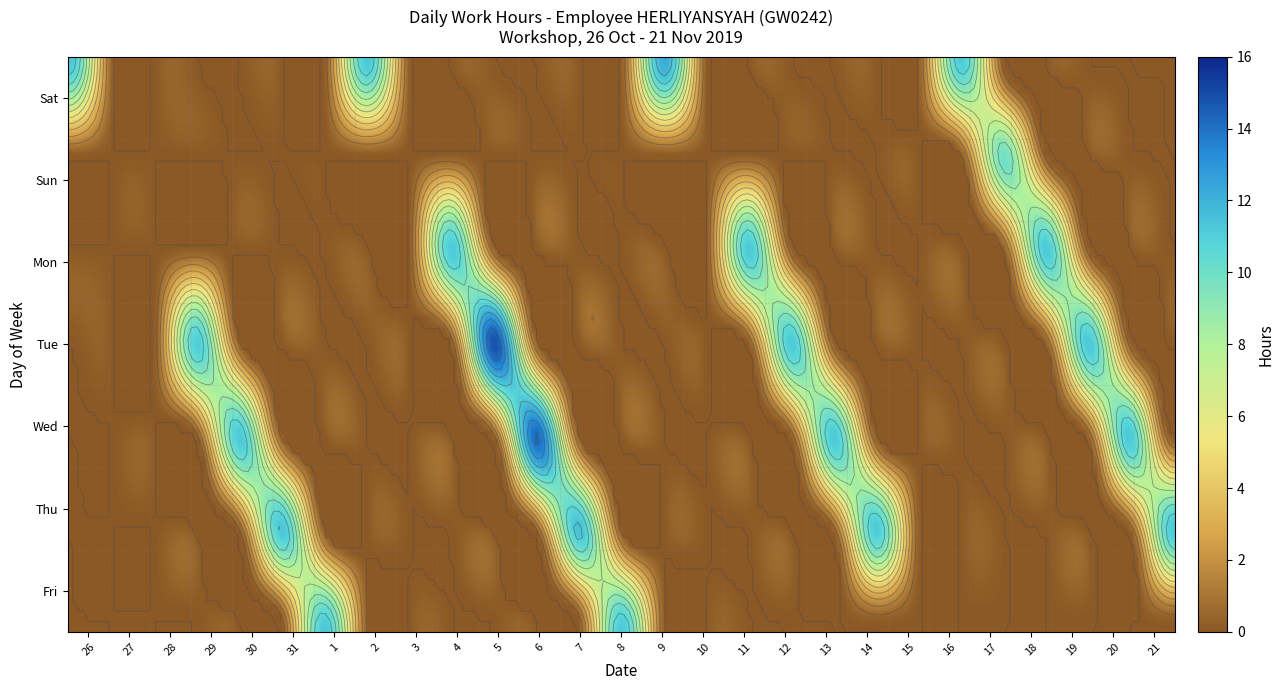

Reading left to right, extract all data points from this chart.

26: 11.3	0.0	0.0	0.0	0.0	0.0	0.0
27: 0.0	0.0	0.0	0.0	0.0	0.0	0.0
28: 0.0	0.0	0.0	0.0	0.0	0.0	0.0
29: 0.0	0.0	0.0	11.2	0.0	0.0	0.0
30: 0.0	0.0	0.0	0.0	11.3	0.0	0.0
31: 0.0	0.0	0.0	0.0	0.0	11.3	0.0
1: 0.0	0.0	0.0	0.0	0.0	0.0	11.3
2: 11.3	0.0	0.0	0.0	0.0	0.0	0.0
3: 0.0	0.0	0.0	0.0	0.0	0.0	0.0
4: 0.0	0.0	11.3	0.0	0.0	0.0	0.0
5: 0.0	0.0	0.0	15.0	0.0	0.0	0.0
6: 0.0	0.0	0.0	0.0	14.3	0.0	0.0
7: 0.0	0.0	0.0	0.0	0.0	11.5	0.0
8: 0.0	0.0	0.0	0.0	0.0	0.0	11.2
9: 12.3	0.0	0.0	0.0	0.0	0.0	0.0
10: 0.0	0.0	0.0	0.0	0.0	0.0	0.0
11: 0.0	0.0	11.3	0.0	0.0	0.0	0.0
12: 0.0	0.0	0.0	11.2	0.0	0.0	0.0
13: 0.0	0.0	0.0	0.0	11.3	0.0	0.0
14: 0.0	0.0	0.0	0.0	0.0	11.2	0.0
15: 0.0	0.0	0.0	0.0	0.0	0.0	0.0
16: 11.2	0.0	0.0	0.0	0.0	0.0	0.0
17: 0.0	10.0	0.0	0.0	0.0	0.0	0.0
18: 0.0	0.0	11.3	0.0	0.0	0.0	0.0
19: 0.0	0.0	0.0	11.3	0.0	0.0	0.0
20: 0.0	0.0	0.0	0.0	11.3	0.0	0.0
21: 0.0	0.0	0.0	0.0	0.0	11.2	0.0